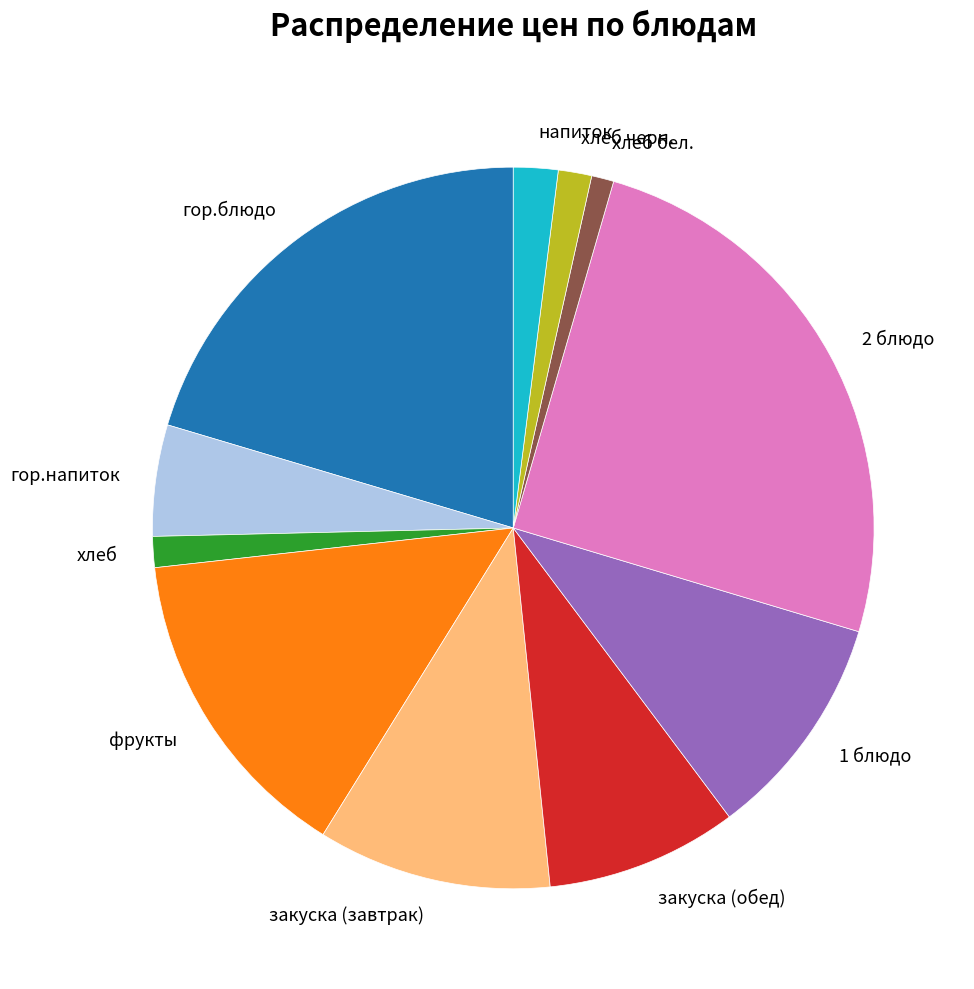

Does any single category account for the majority?

No